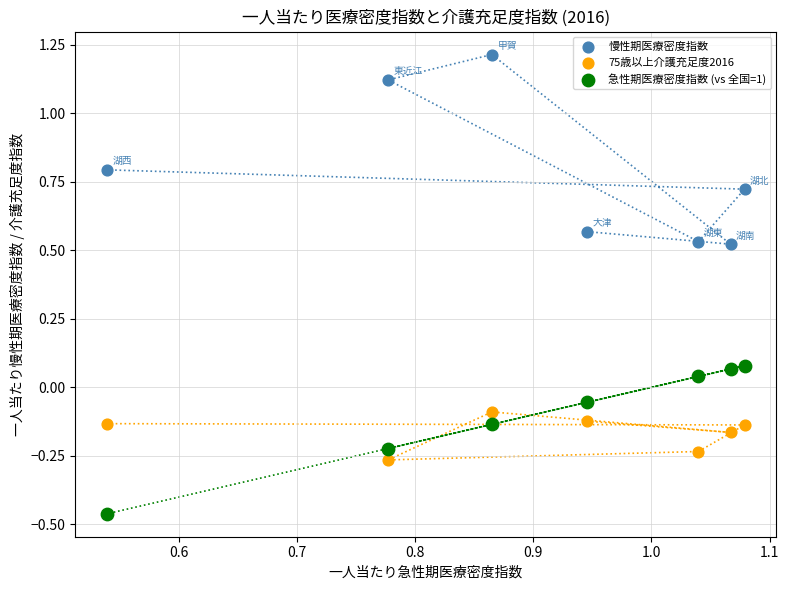

Which series reaches the maximum Y coordinate?

慢性期医療密度指数